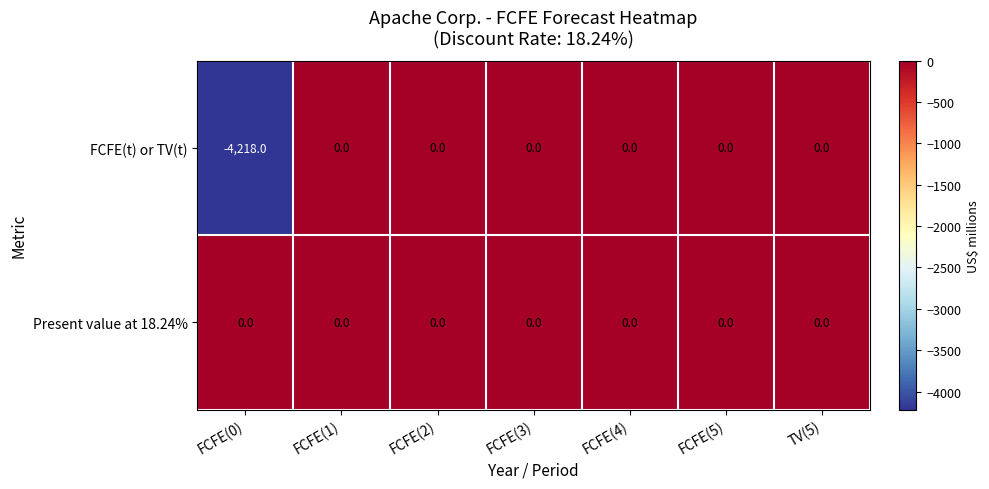

True or false: Present value at 18.24% has a value of 0 at FCFE(4).

True